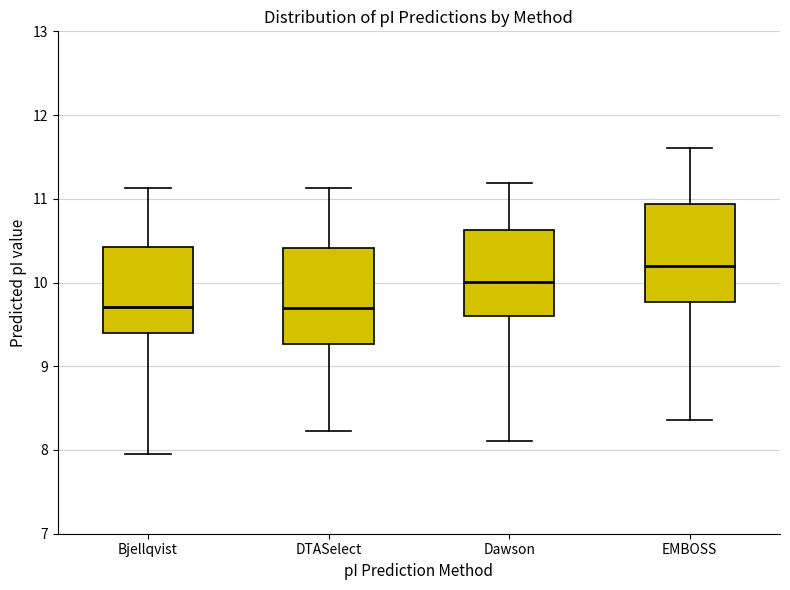

Where does the lower whisker of the box for Bjellqvist end on the y-axis? The values are not printed on the chart, so give them approximately, as read against the axis.

8.0